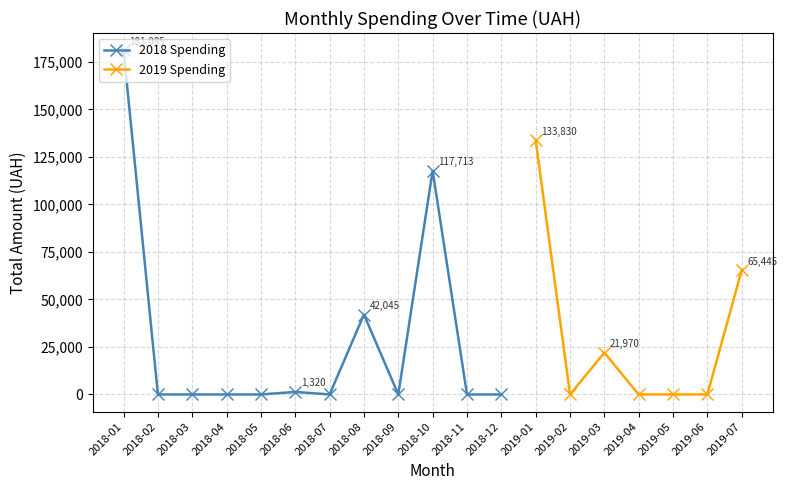

True or false: the data shows 35748.8 at 8.

False